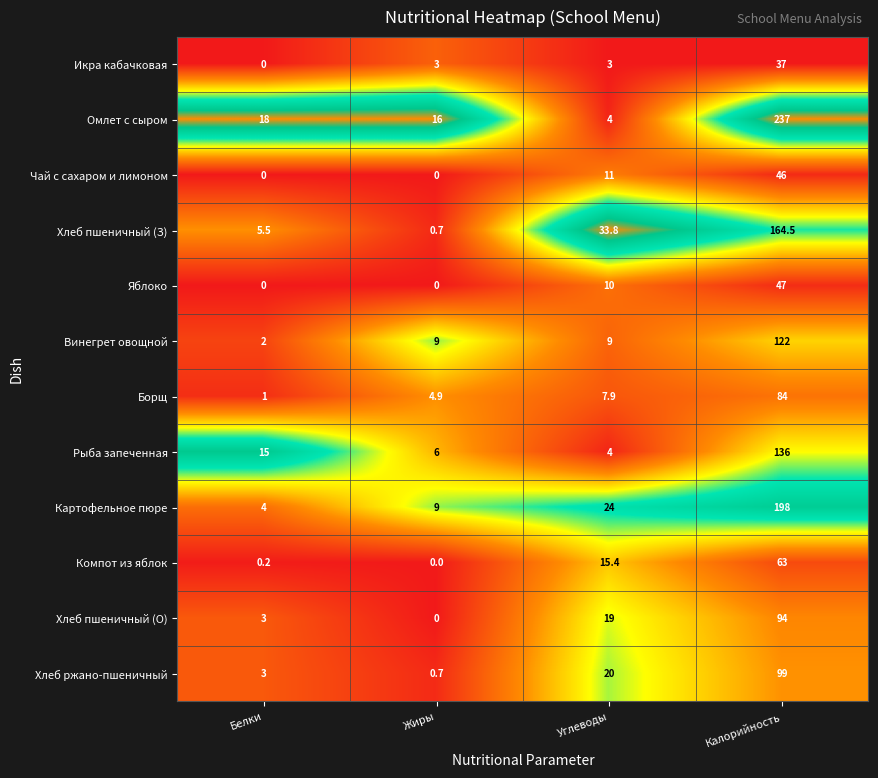

Rank the categories by Хлеб ржано-пшеничный value from highest to lowest.

Калорийность, Углеводы, Белки, Жиры